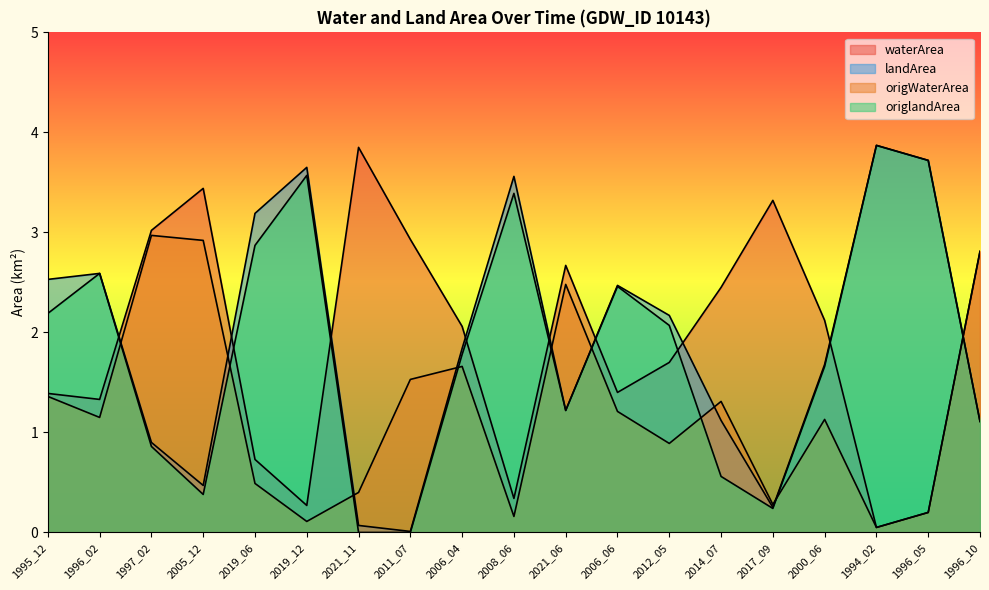

At which label does origlandArea first exceed 1?

1995_12